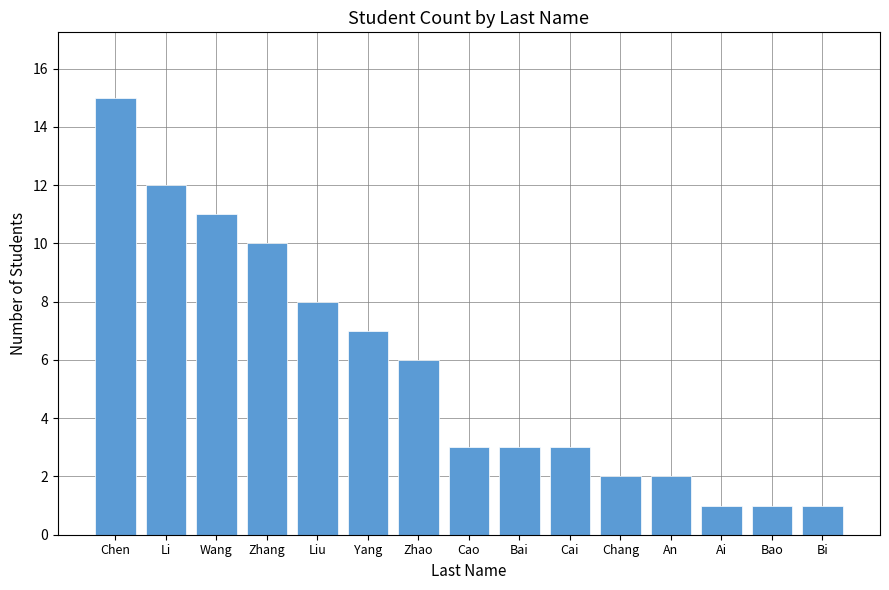

What is the average value?

6